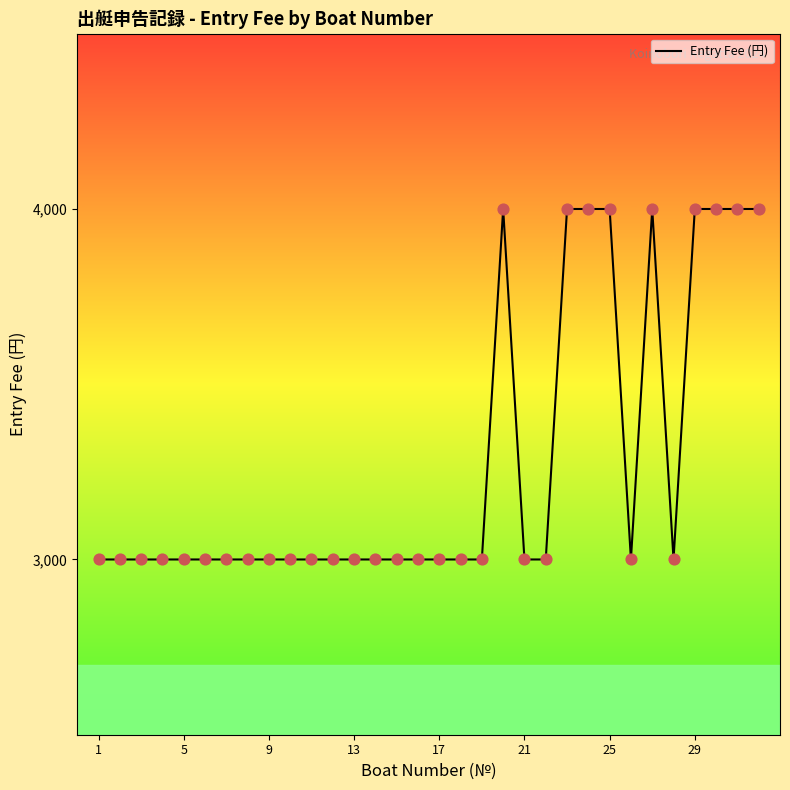

What is the greatest value displayed?

4000